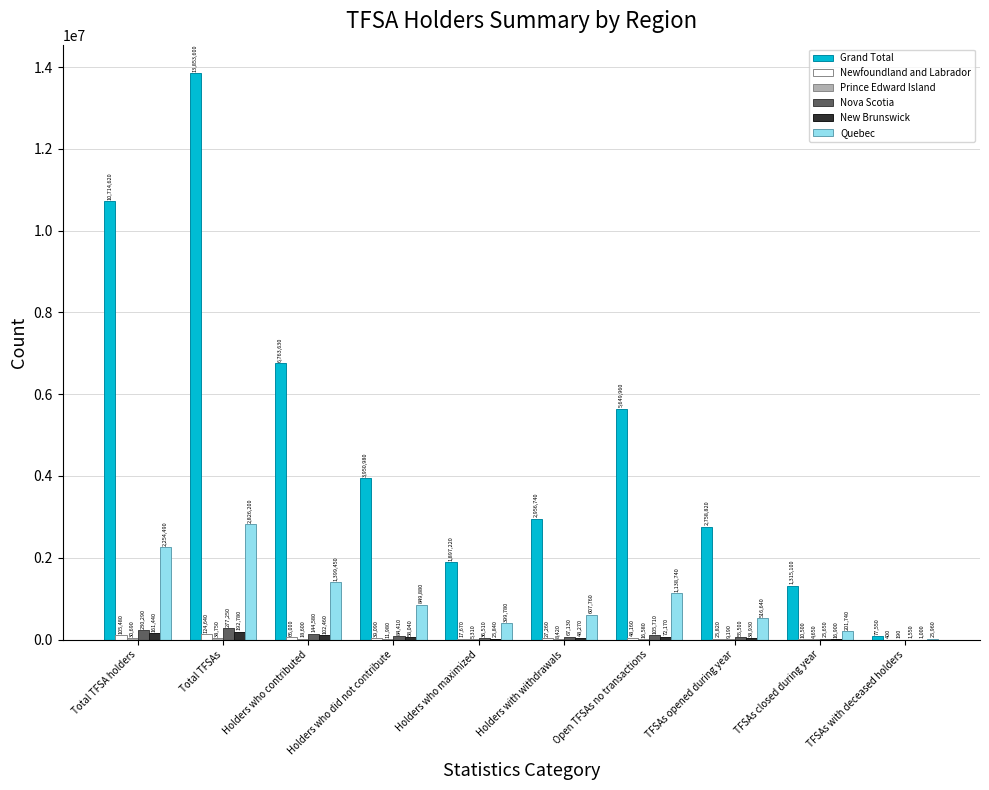

True or false: New Brunswick has a value of 1000 at TFSAs with deceased holders.

True